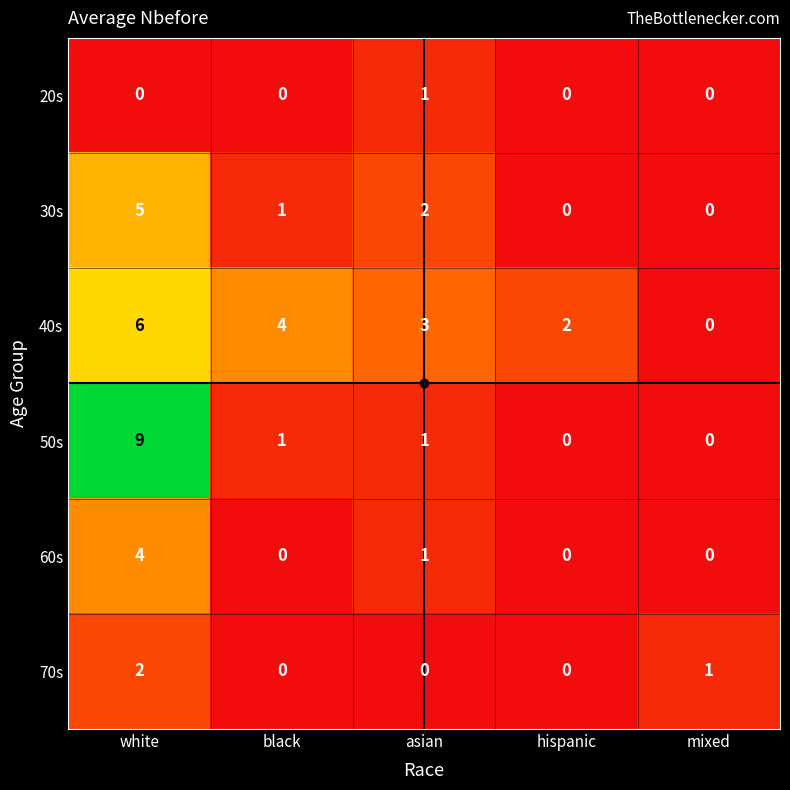

True or false: 60s has a value of 6 at white.

False